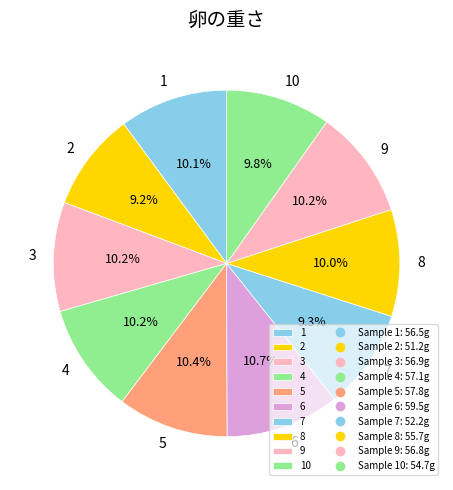

True or false: 8 accounts for 19% of the total.

False